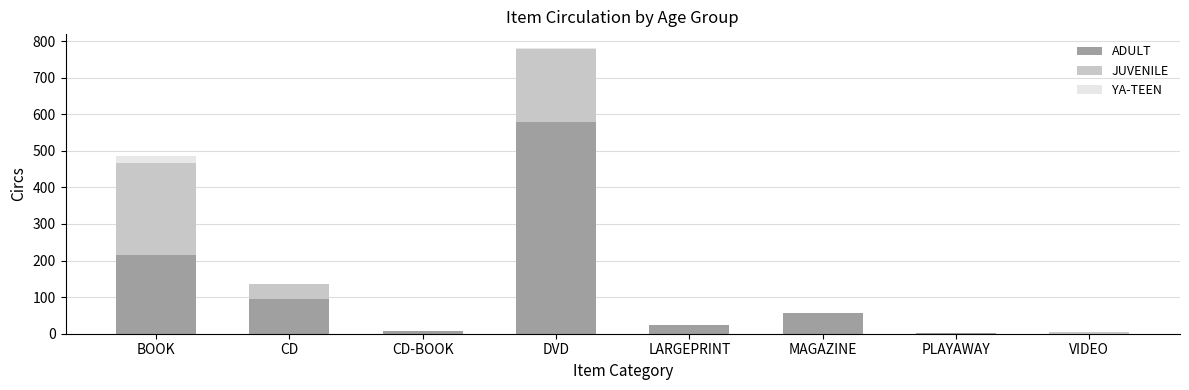

Read the ADULT value at BOOK, to the nearest 10.

220